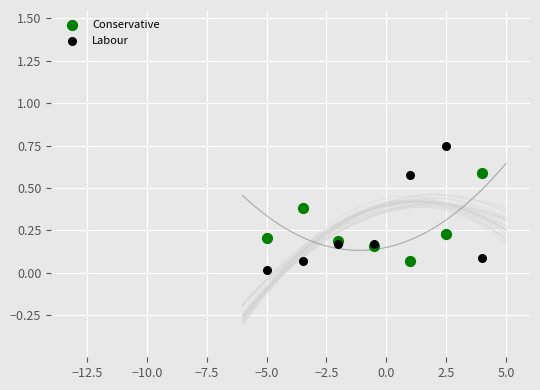

Which series reaches the maximum Y coordinate?

Labour